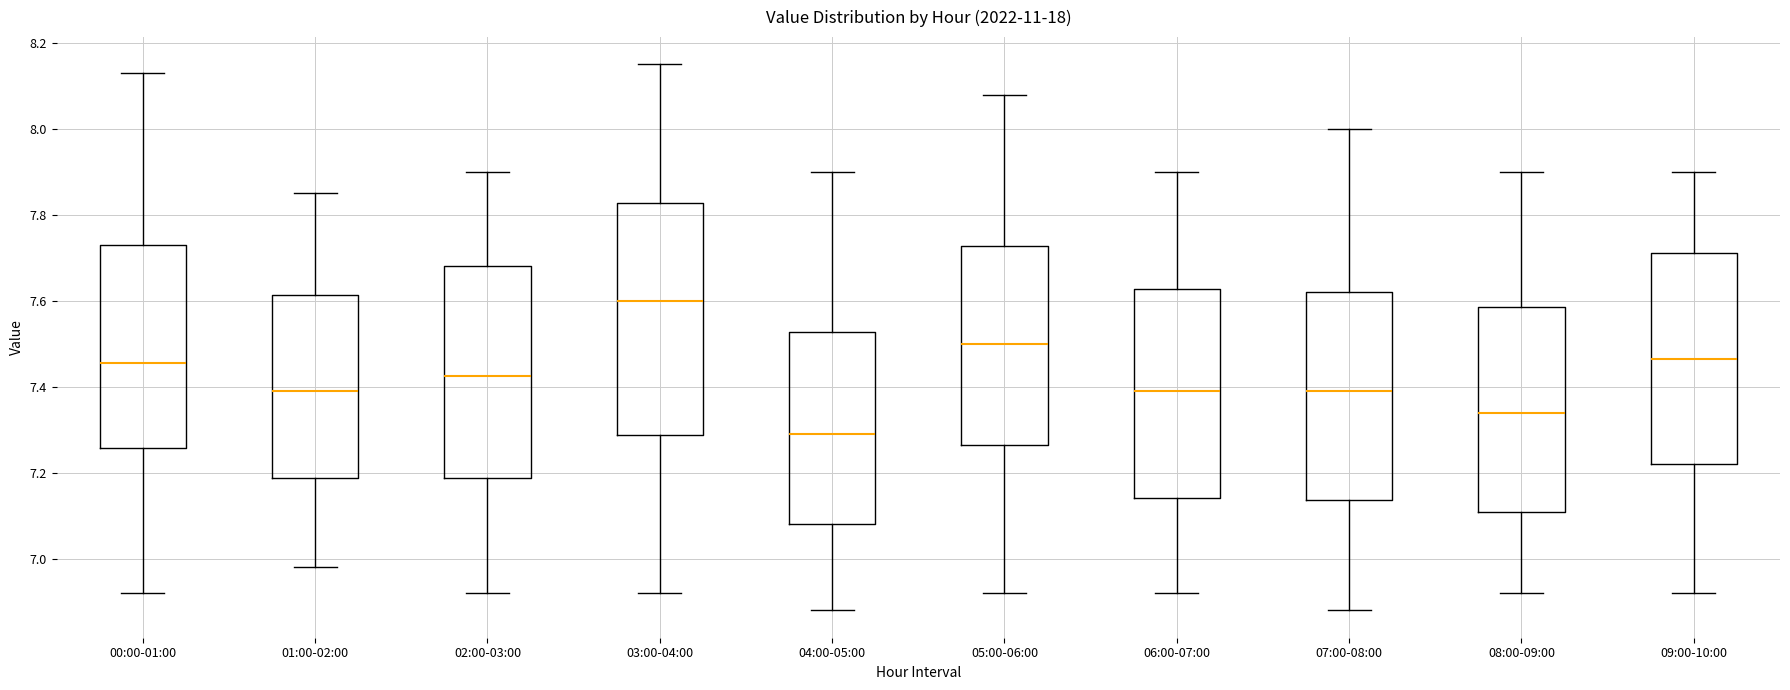

Reading left to right, read every box against the y-axis: the position of its median line, the range the box covers, and the ends of its whiskers. The values are not printed on the chart, so give them approximately, as read against the axis.

00:00-01:00: median 7.46, box 7.26 to 7.74, whiskers 6.92 to 8.14
01:00-02:00: median 7.40, box 7.18 to 7.62, whiskers 6.98 to 7.86
02:00-03:00: median 7.42, box 7.18 to 7.68, whiskers 6.92 to 7.90
03:00-04:00: median 7.60, box 7.28 to 7.82, whiskers 6.92 to 8.16
04:00-05:00: median 7.30, box 7.08 to 7.52, whiskers 6.88 to 7.90
05:00-06:00: median 7.50, box 7.26 to 7.72, whiskers 6.92 to 8.08
06:00-07:00: median 7.40, box 7.14 to 7.62, whiskers 6.92 to 7.90
07:00-08:00: median 7.40, box 7.14 to 7.62, whiskers 6.88 to 8.00
08:00-09:00: median 7.34, box 7.12 to 7.58, whiskers 6.92 to 7.90
09:00-10:00: median 7.46, box 7.22 to 7.72, whiskers 6.92 to 7.90